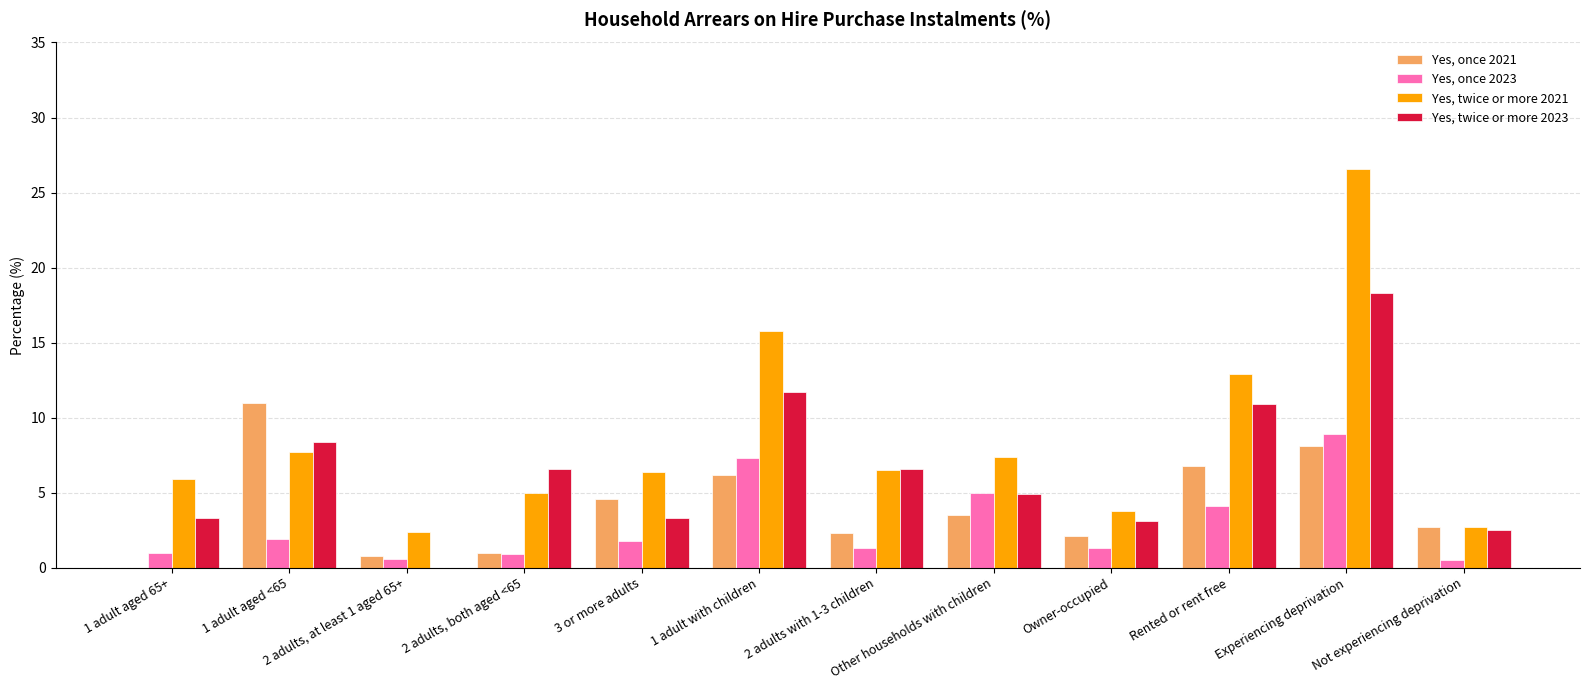

Are the bars grouped side by side (vs. stacked)?

Yes